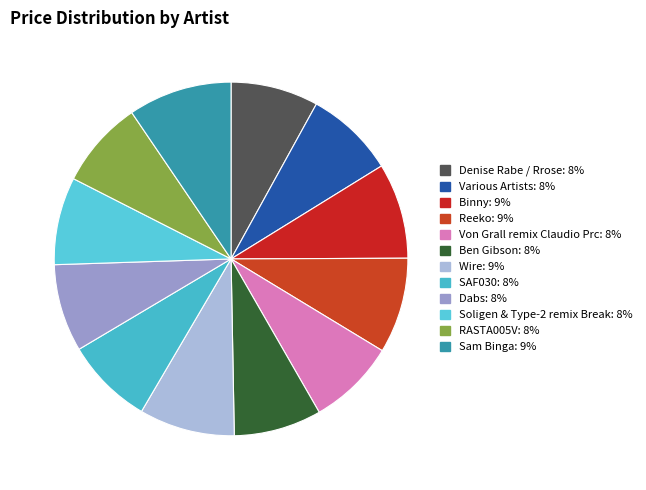

What is the largest slice in the pie chart?

Sam Binga